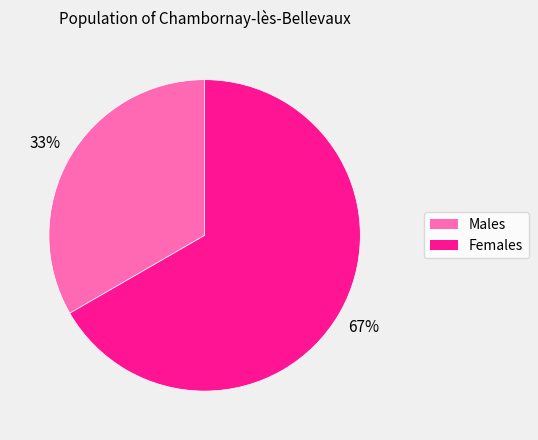

To the nearest percent, what is the average slice percentage?

50%